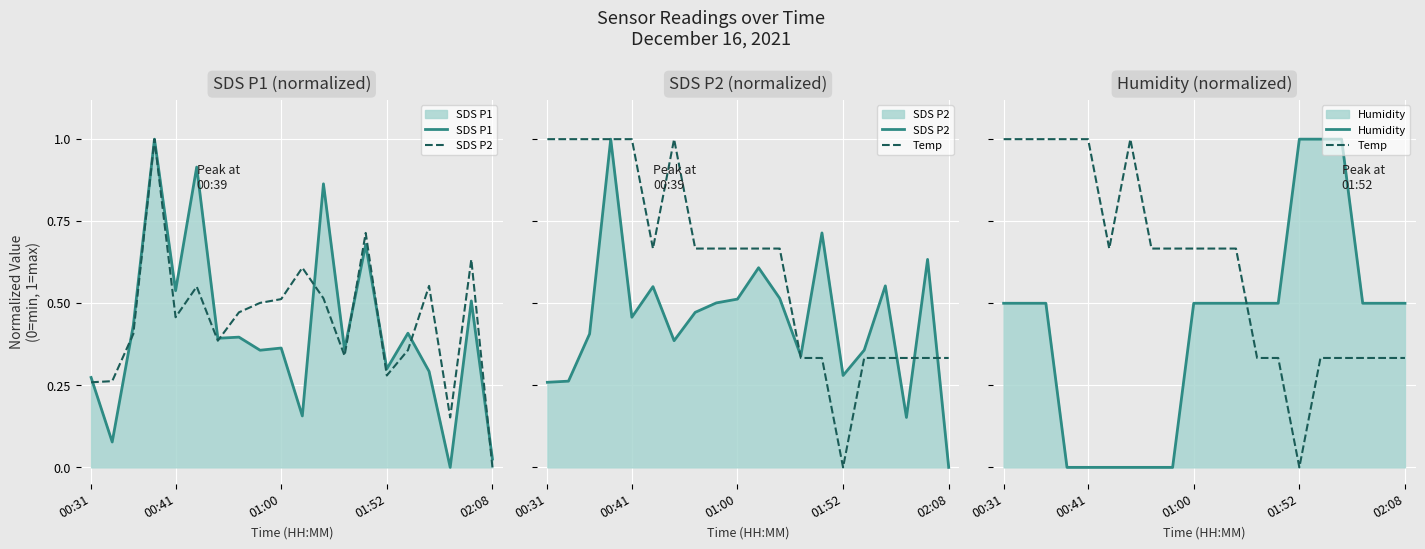

Count the number of categories in the chart.

20